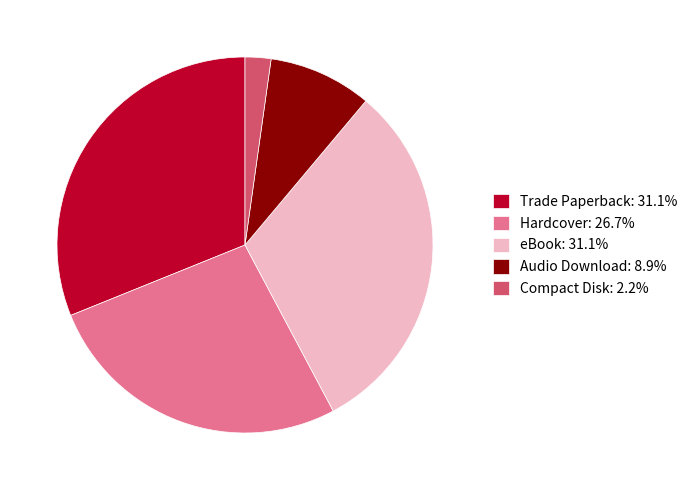

Does Compact Disk represent more than half of the total?

No